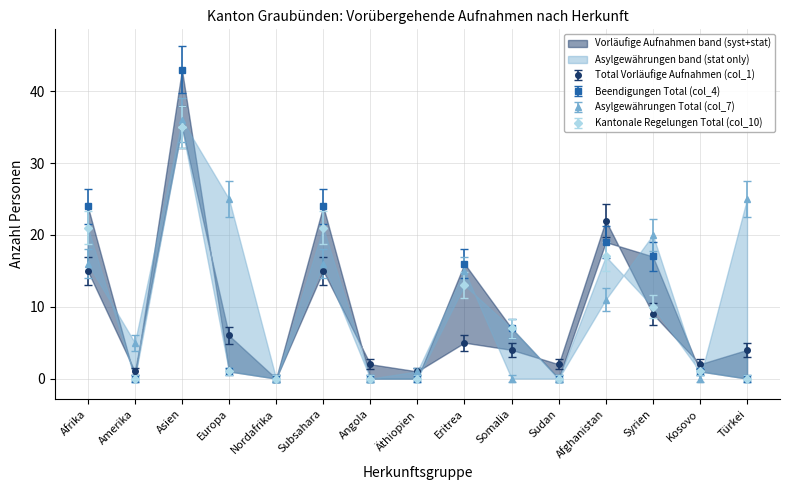

What value does the Asylgewährungen Total (col_7) series have at Syrien, to the nearest 5?

20